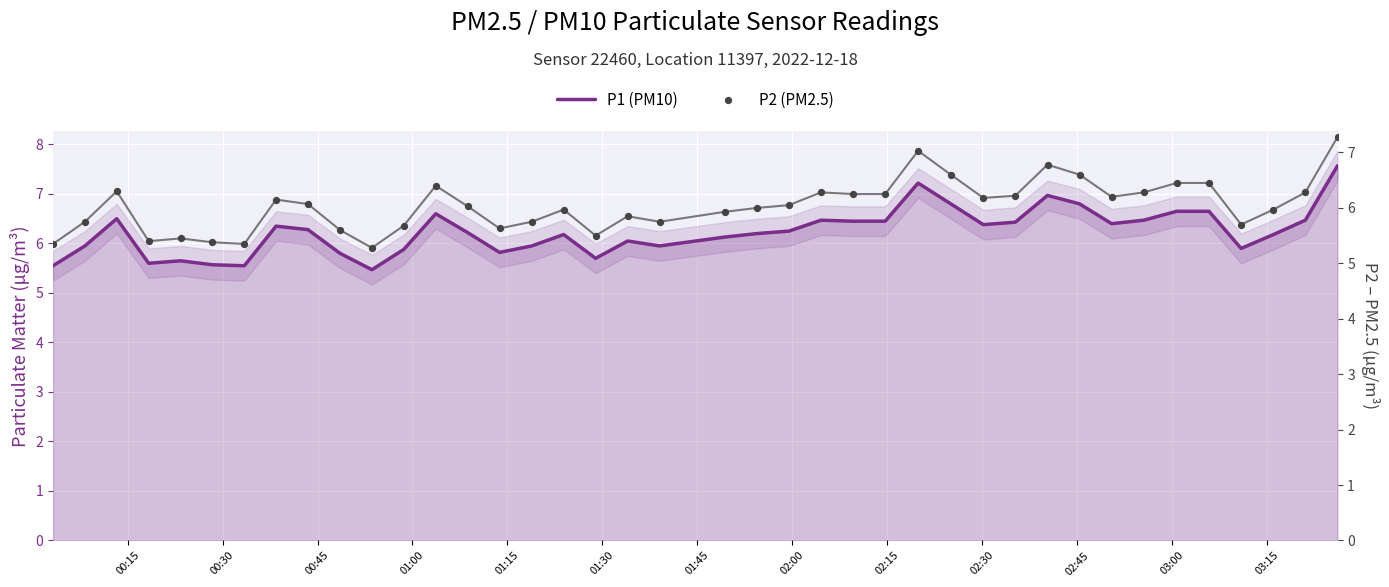

What is the total value across all series at 01:30?

10.9